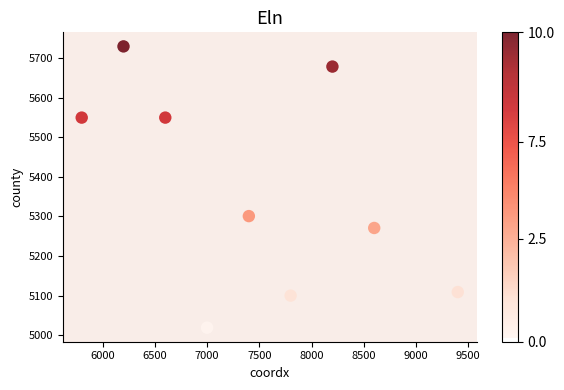

What Y value in the scatter plot is closest to 5374?

5301